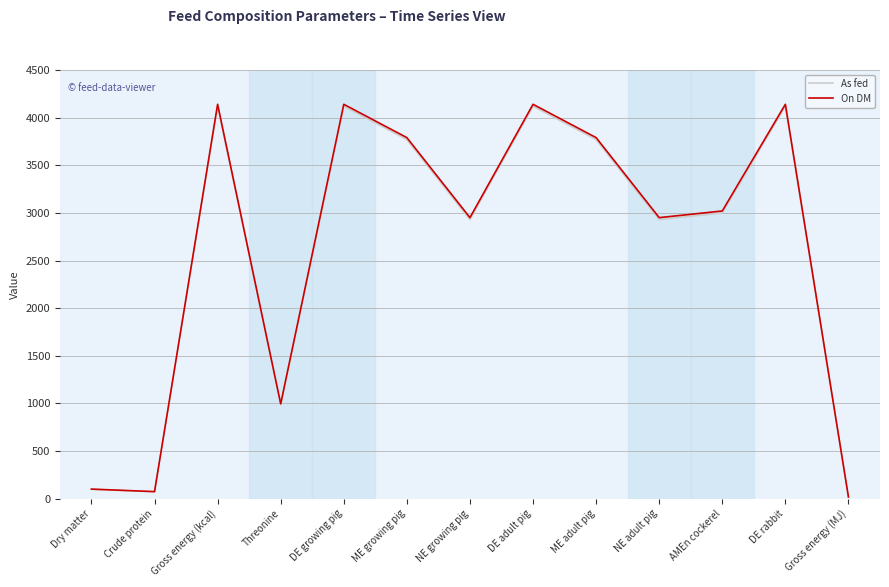

The As fed series shows 990.0 at Threonine. True or false?

True